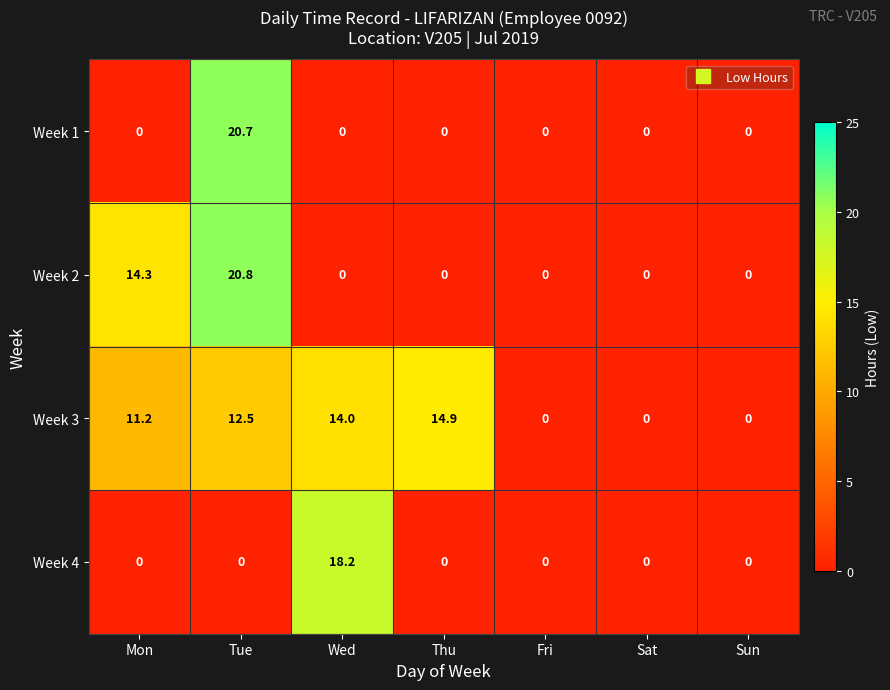

Is it true that Week 2 equals 0.0 at Wed?

True